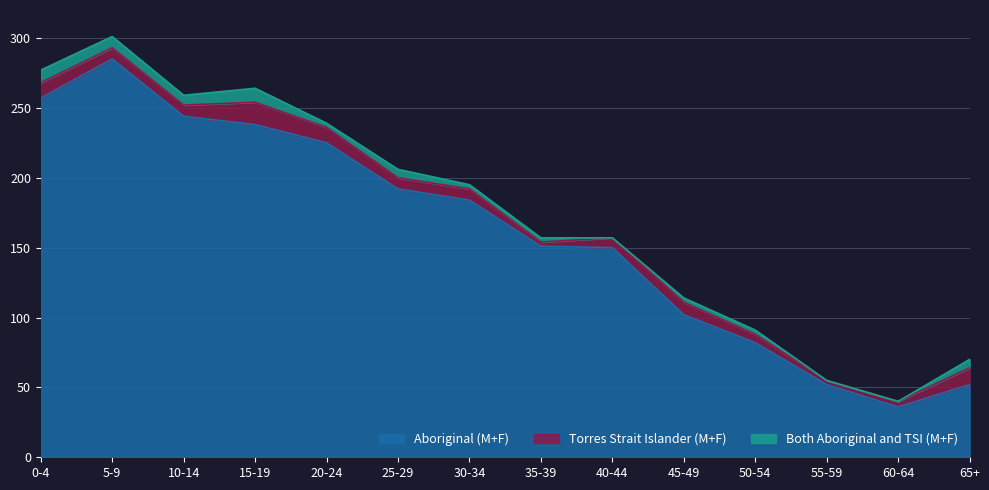

In Torres Strait Islander (M+F), how many points are higher than both neighbors (excluding endpoints)?

2